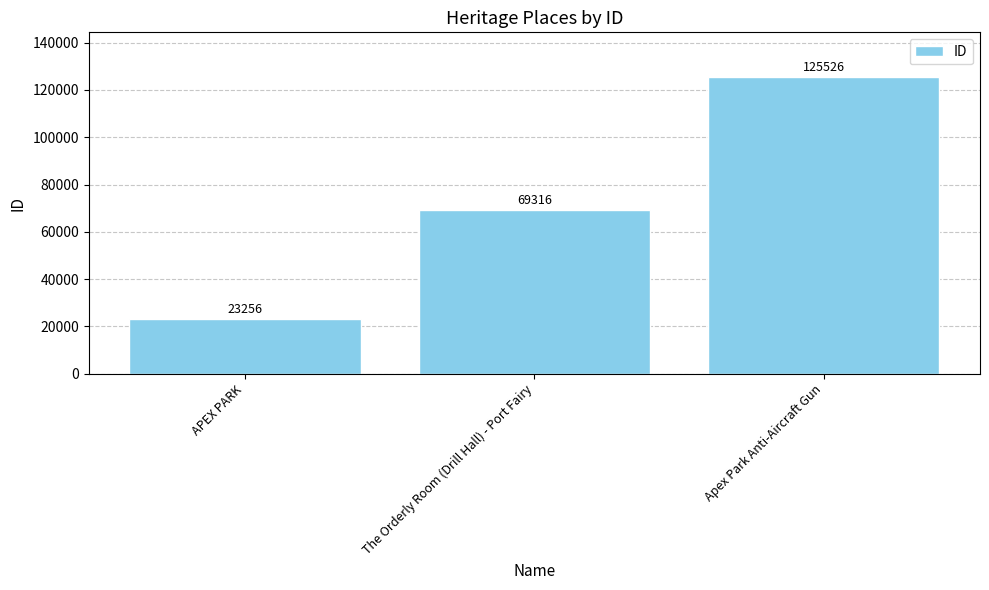

Reading left to right, extract all data points from this chart.

23256	69316	125526